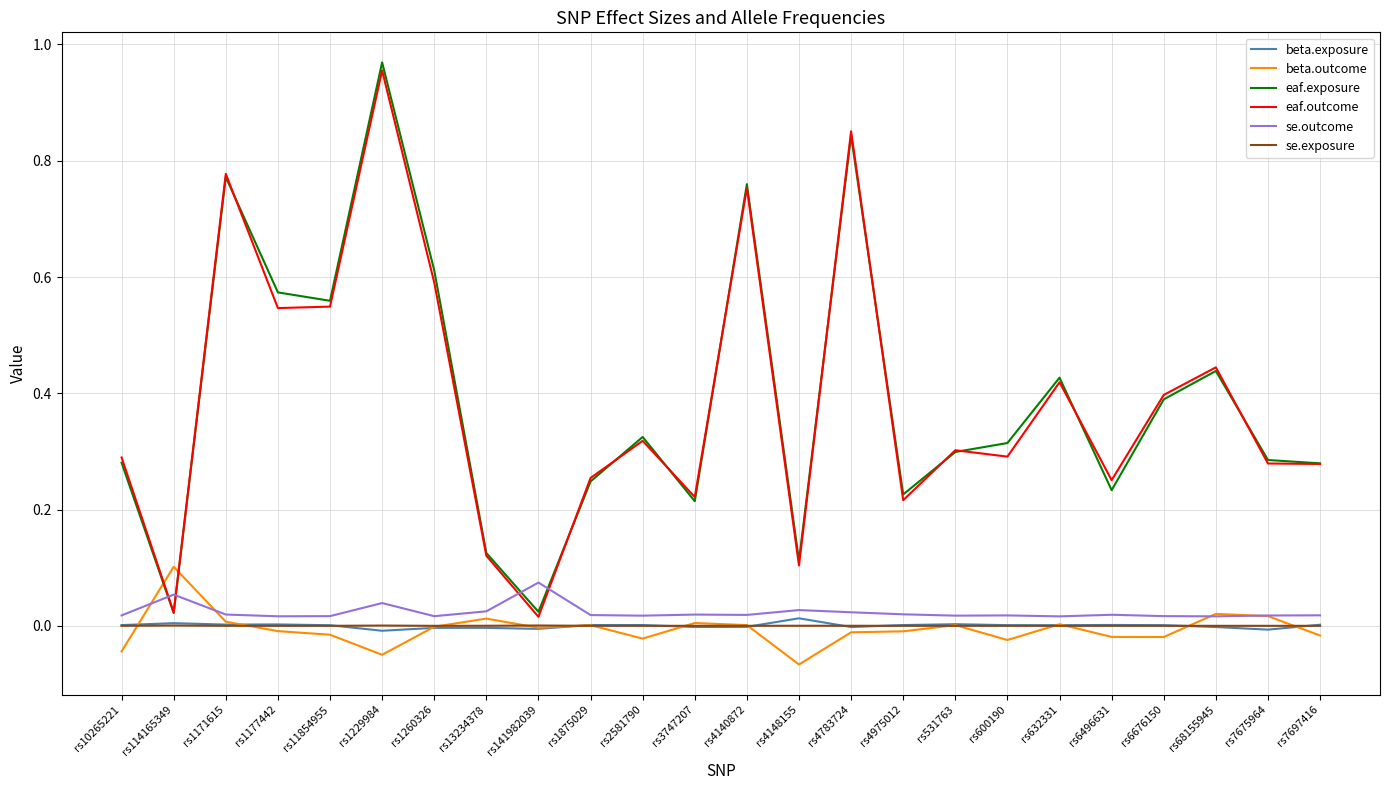

At which category does eaf.exposure reach its first local valley?

rs114165349